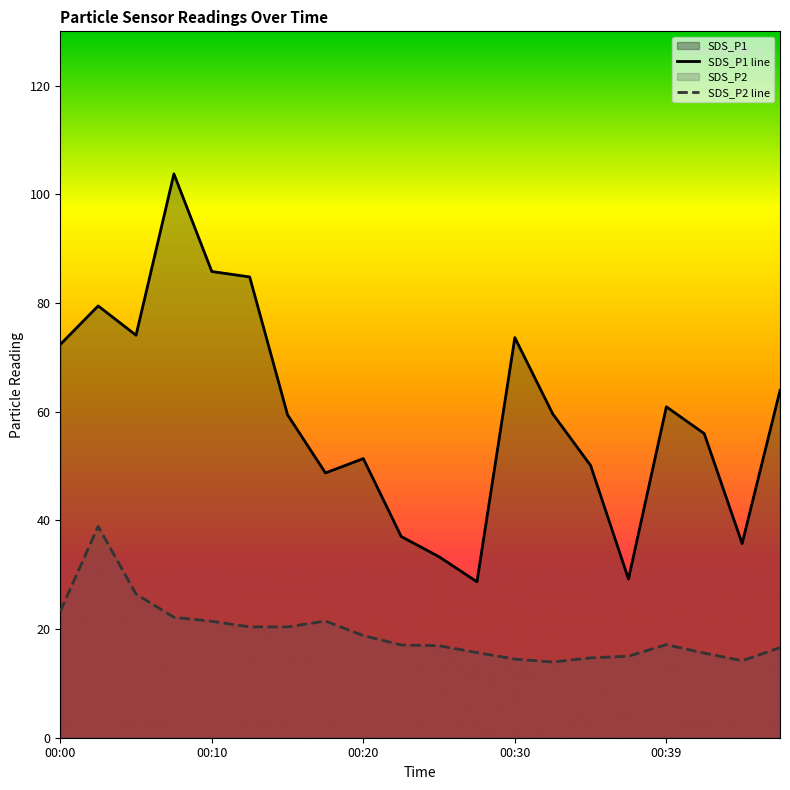

True or false: SDS_P1 line has a value of 85.8 at 00:10.

True